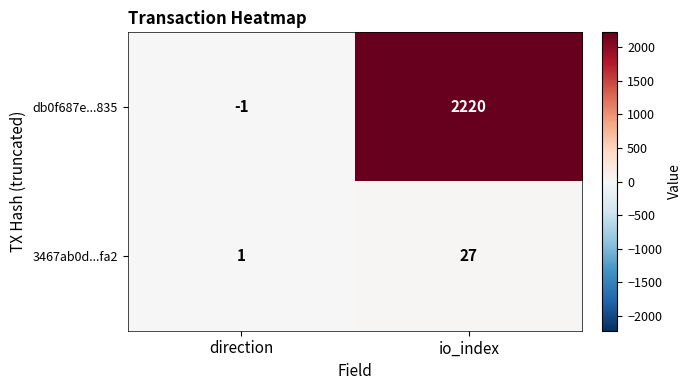

Is it true that db0f687e...835 equals 2220 at io_index?

True